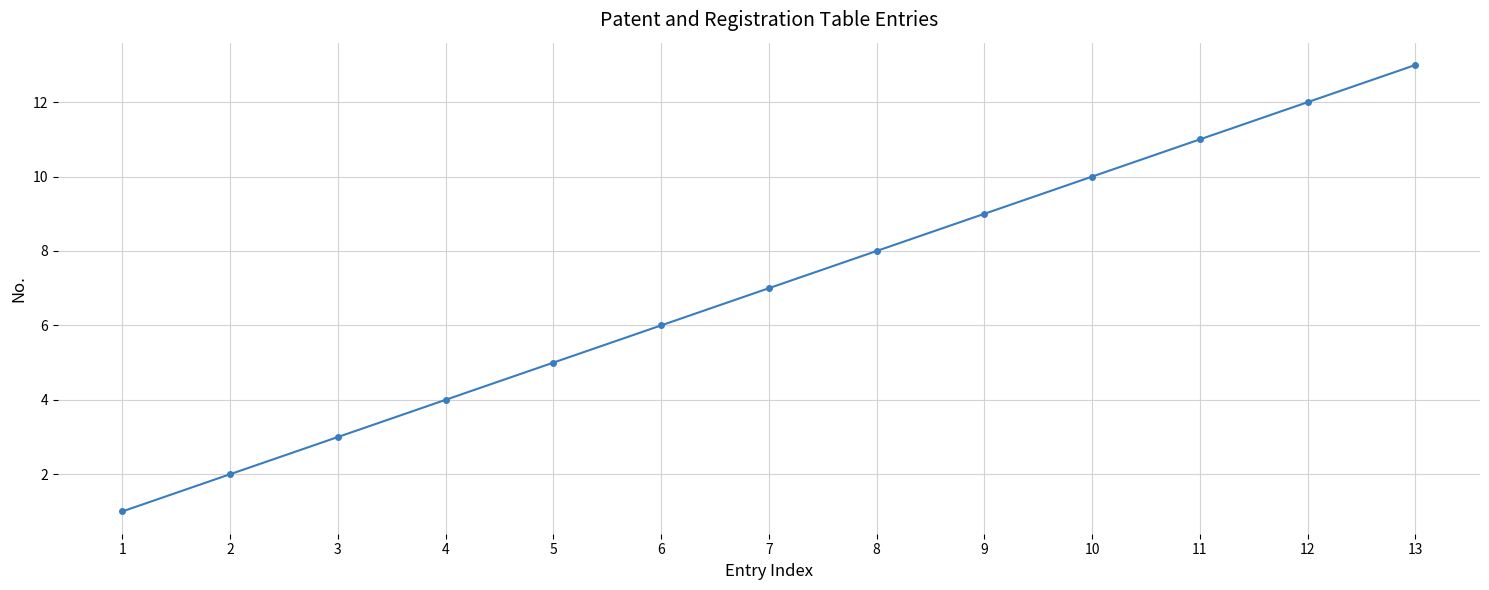

What is the difference between the maximum and minimum values?

12